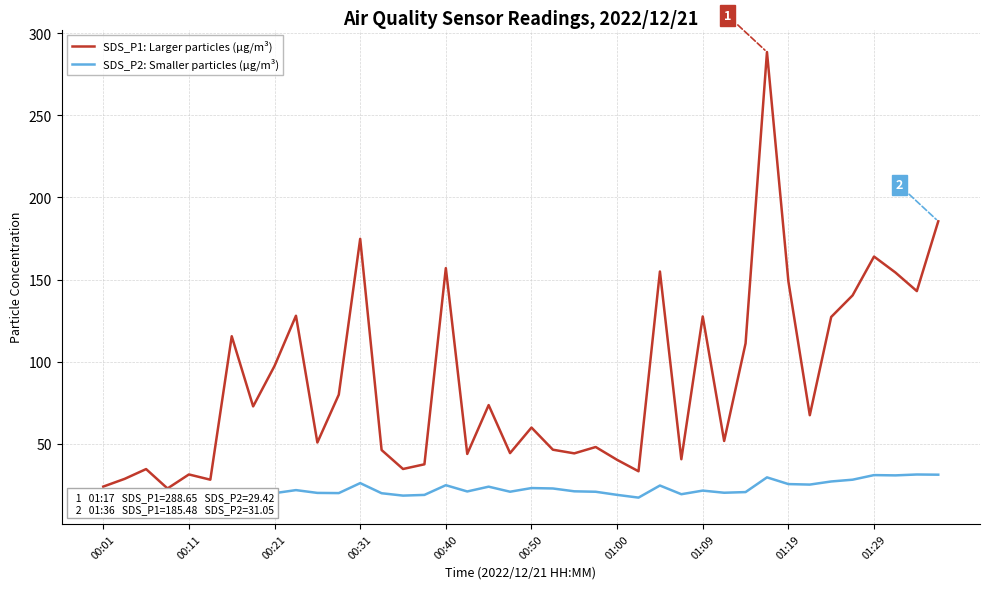

True or false: SDS_P2: Smaller particles (μg/m³) and SDS_P1: Larger particles (μg/m³) intersect in this chart.

False